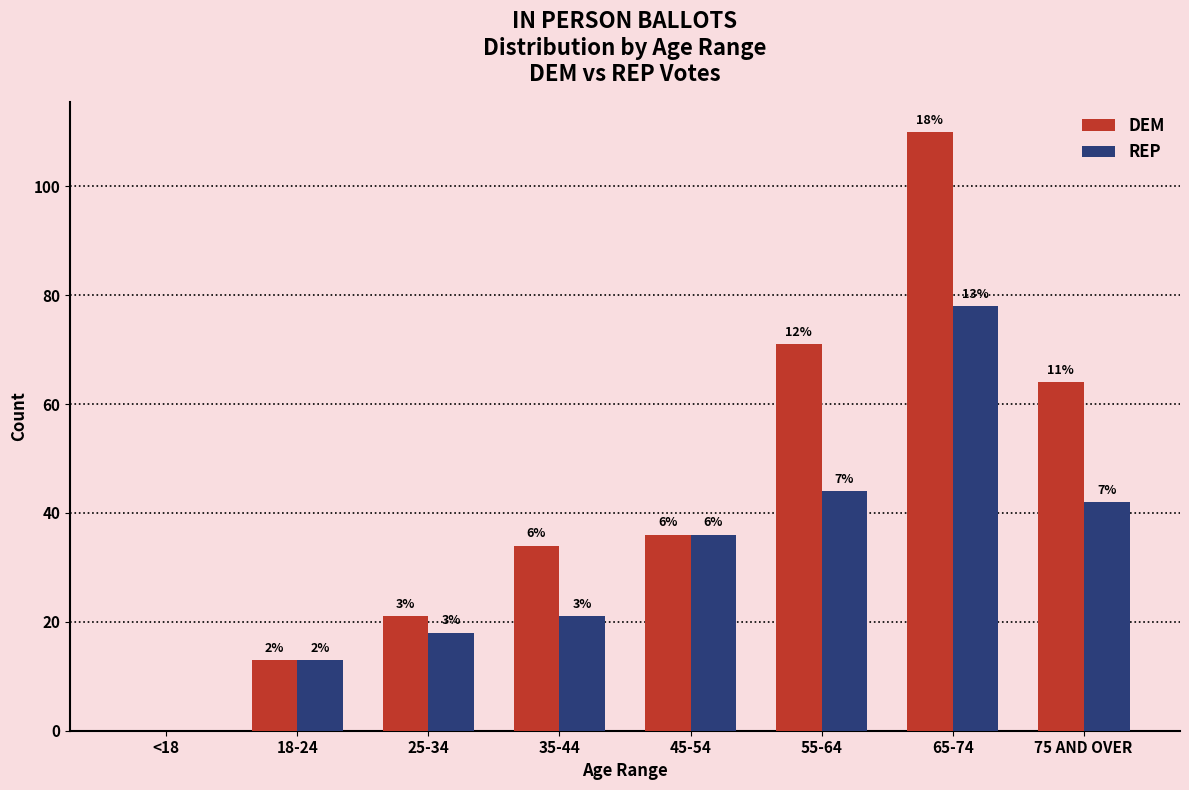

What are all the series names shown in the legend?

DEM, REP